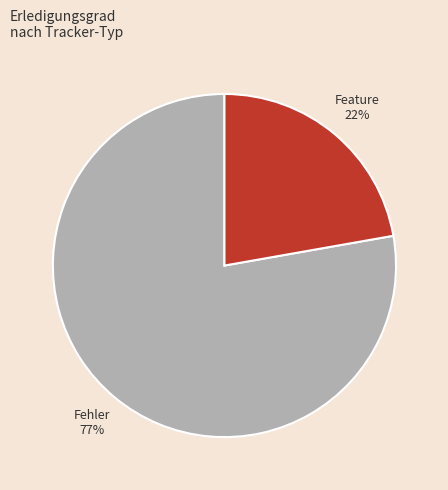

Do 234 and 206 together represent more than half of the pie?

No